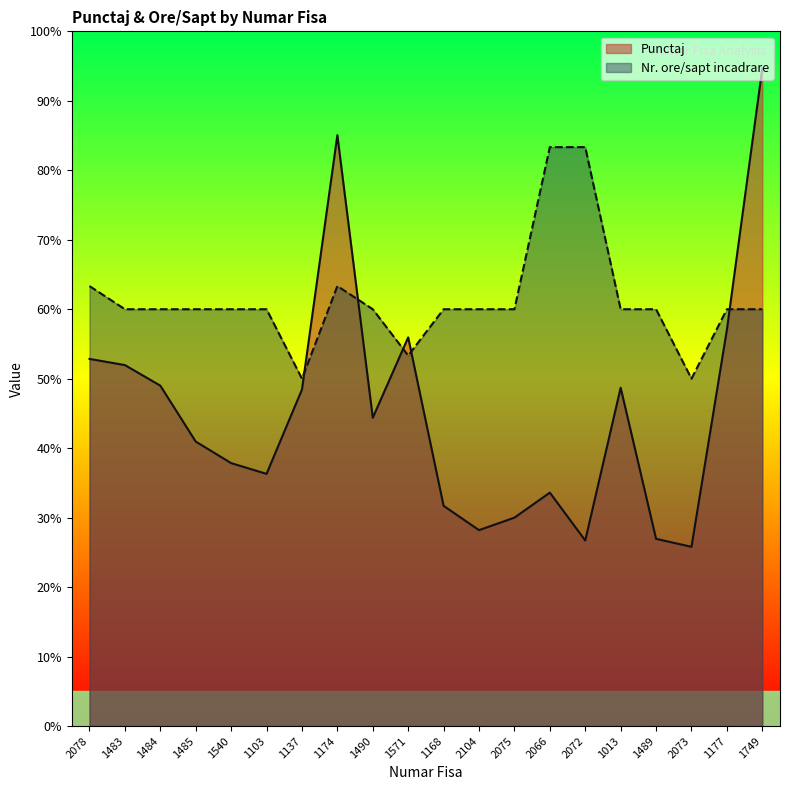

Reading right to left, list all the values displayed in this chart.

Punctaj: 1749=94.7	1177=57.0	2073=25.8	1489=26.9	1013=48.7	2072=26.7	2066=33.6	2075=30.0	2104=28.2	1168=31.7	1571=56.0	1490=44.4	1174=85.0	1137=48.4	1103=36.3	1540=37.9	1485=41.0	1484=49.0	1483=52.0	2078=52.9
Nr. ore/sapt incadrare: 1749=60.0	1177=60.0	2073=50.0	1489=60.0	1013=60.0	2072=83.3	2066=83.3	2075=60.0	2104=60.0	1168=60.0	1571=53.3	1490=60.0	1174=63.3	1137=50.0	1103=60.0	1540=60.0	1485=60.0	1484=60.0	1483=60.0	2078=63.3